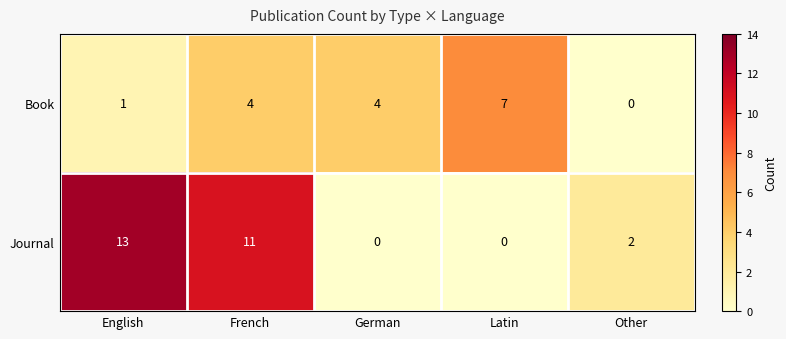

Reading left to right, extract all data points from this chart.

Book: 1	4	4	7	0
Journal: 13	11	0	0	2